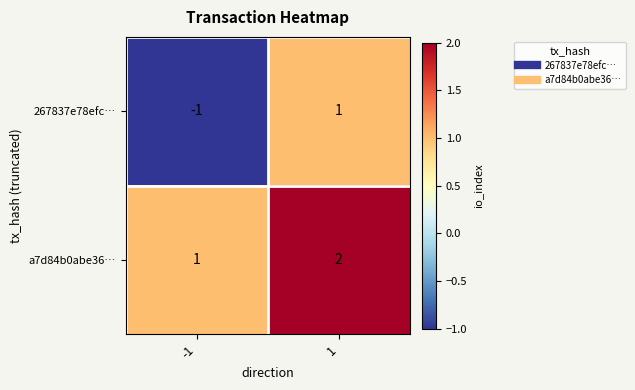

Reading left to right, extract all data points from this chart.

267837e78efc…: -1=-1	1=1
a7d84b0abe36…: -1=1	1=2